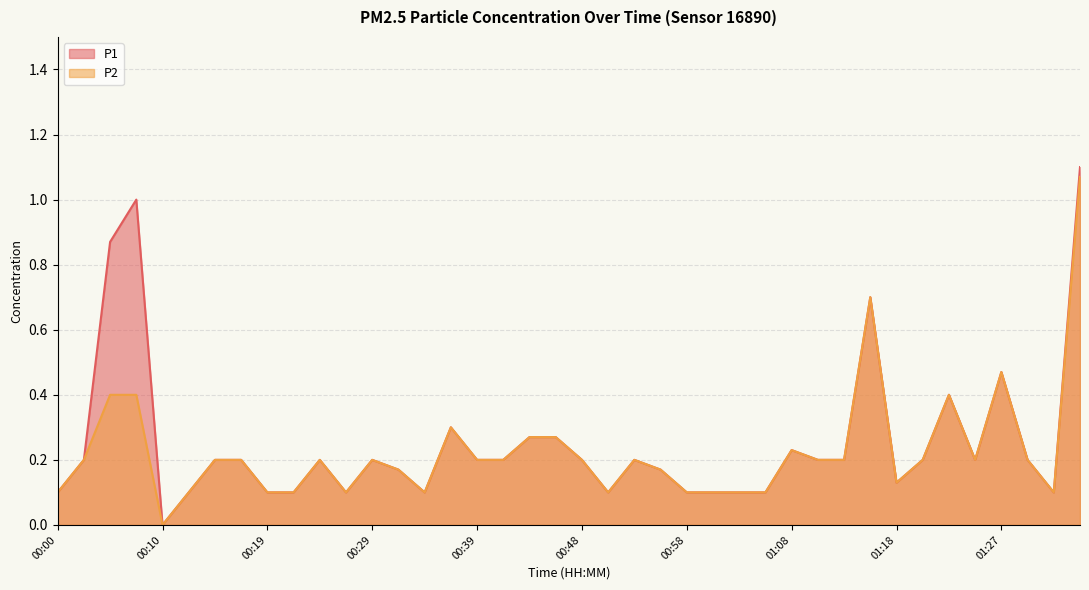

The P1 series shows 0.1 at 01:01. True or false?

False